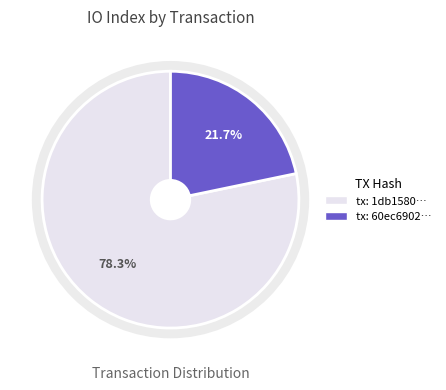

The io_index=5 slice represents 7% of the pie. True or false?

False